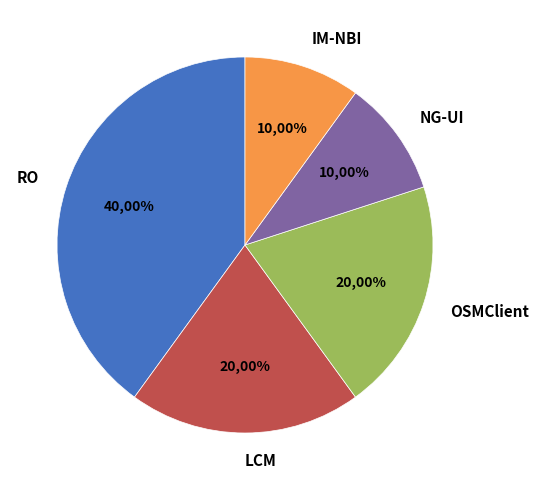

What is the smallest slice in the pie chart?

NG-UI